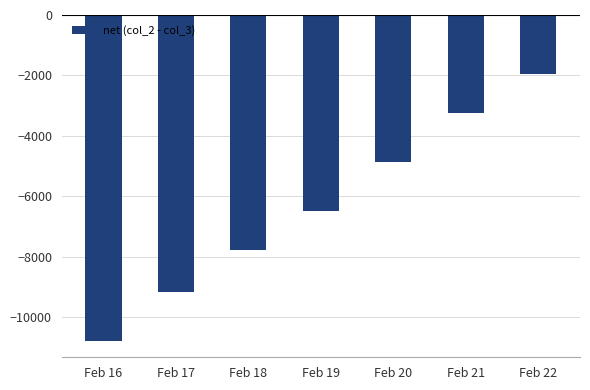

What is the difference between the values at Feb 16 and Feb 18?

3022.2